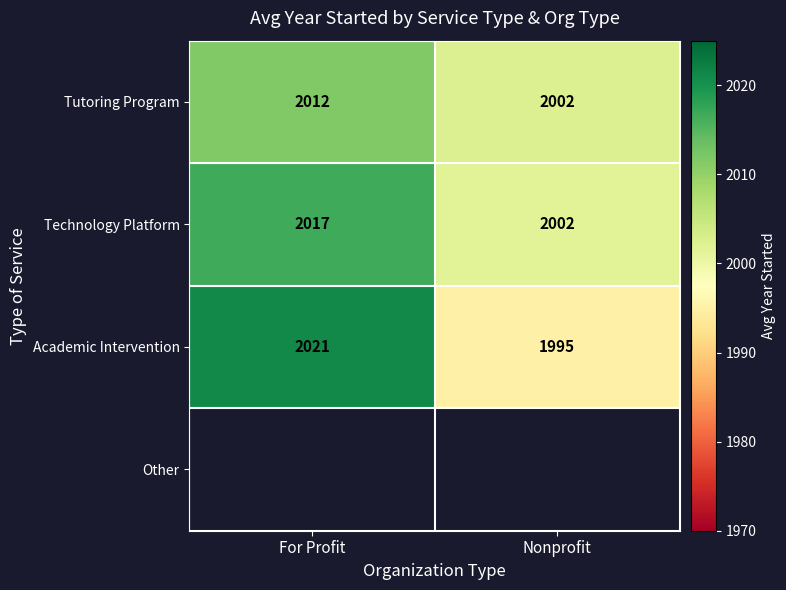

List the labels in order of Technology Platform value, smallest first.

Nonprofit, For Profit